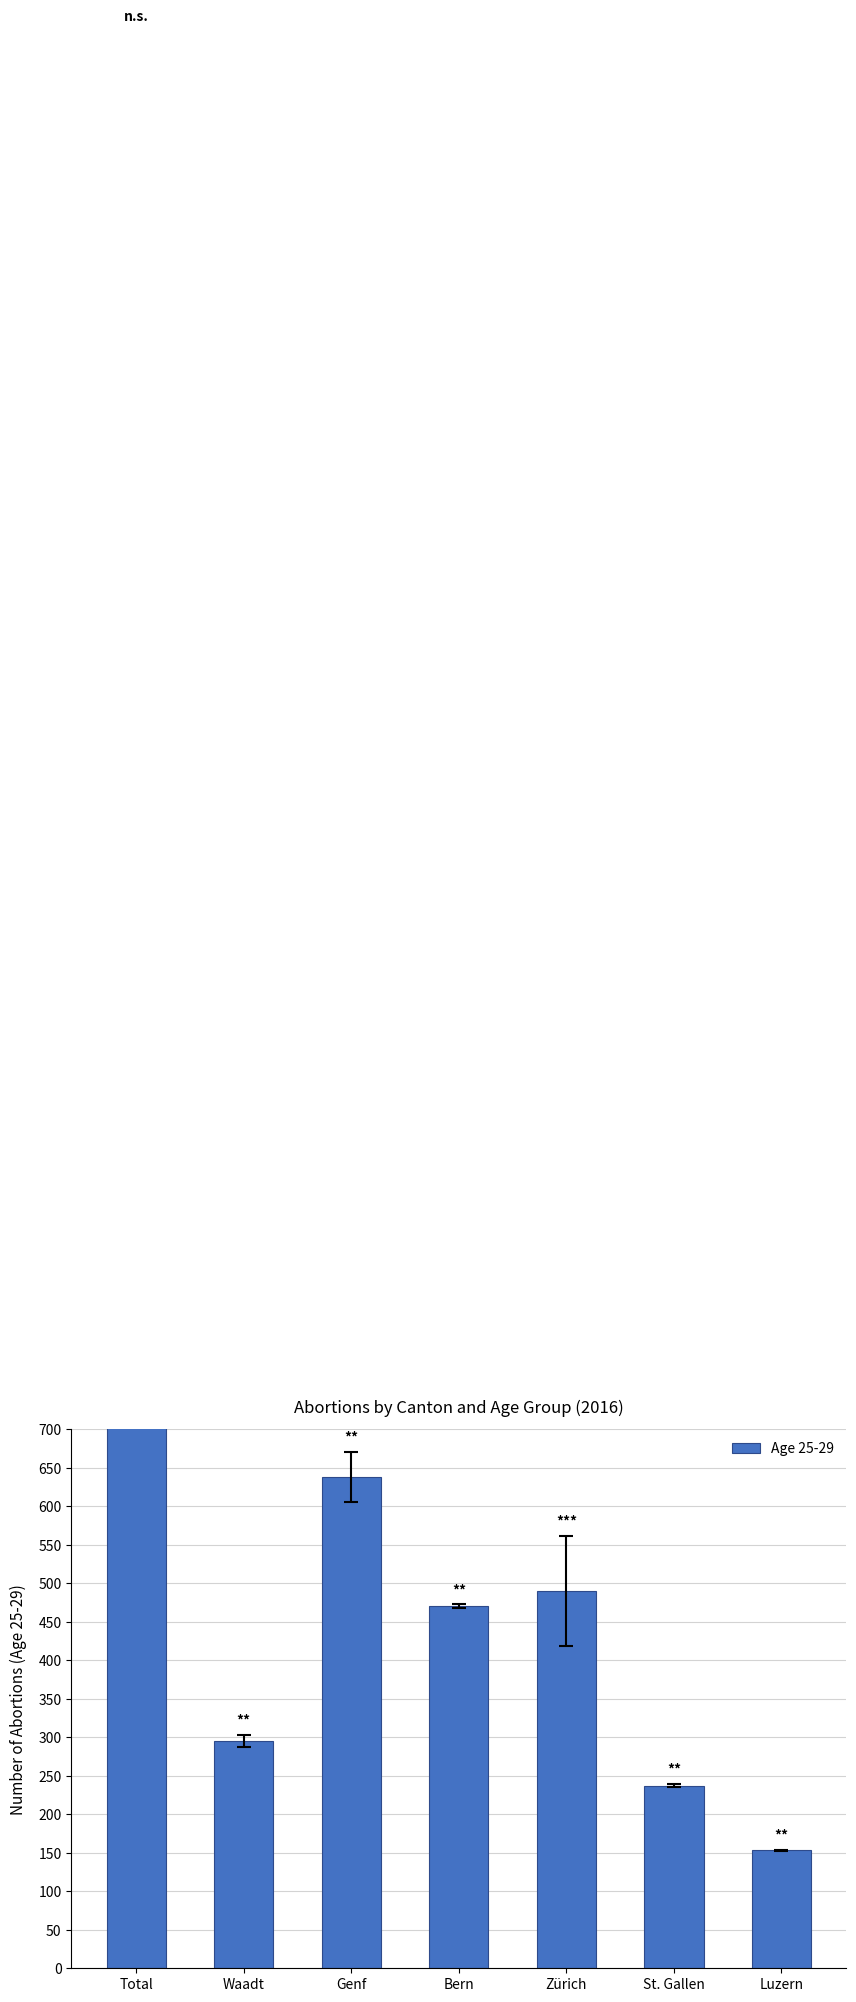

The value at Genf is 638. True or false?

True